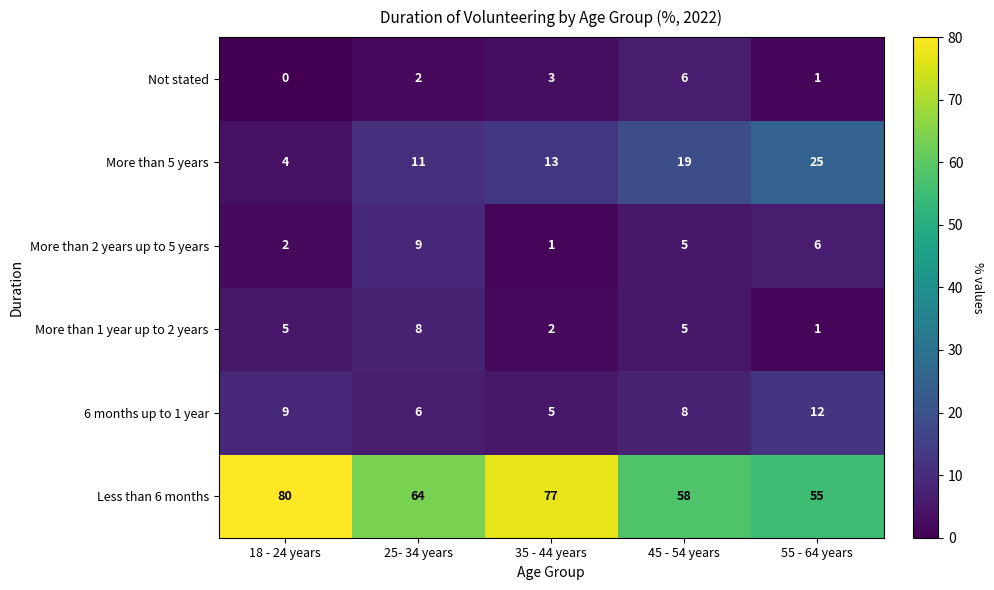

At how many categories does at least one series exceed 30?

5